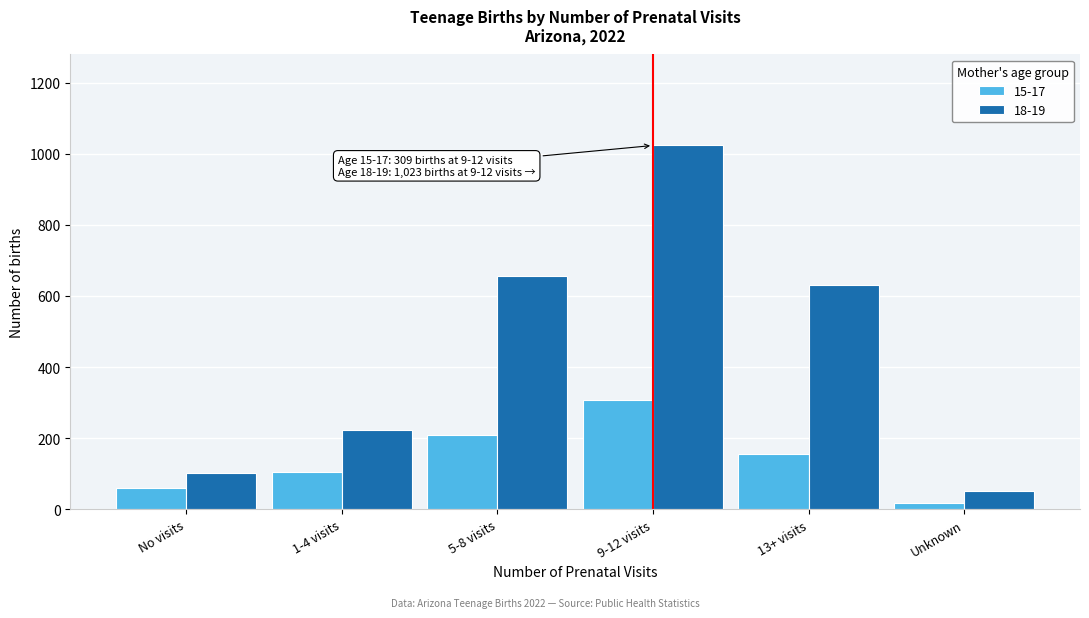

Reading left to right, extract all data points from this chart.

15-17: 59	105	209	309	155	17
18-19: 103	223	656	1023	631	53